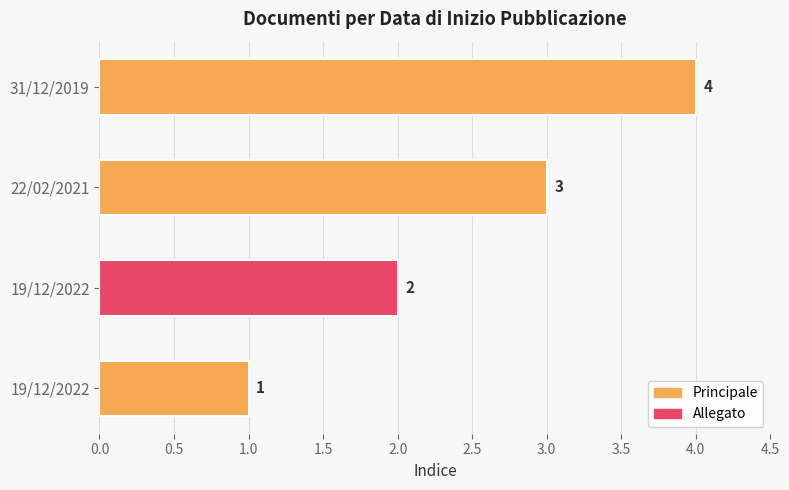

What is the sum of the values at 22/02/2021 and 31/12/2019?

7